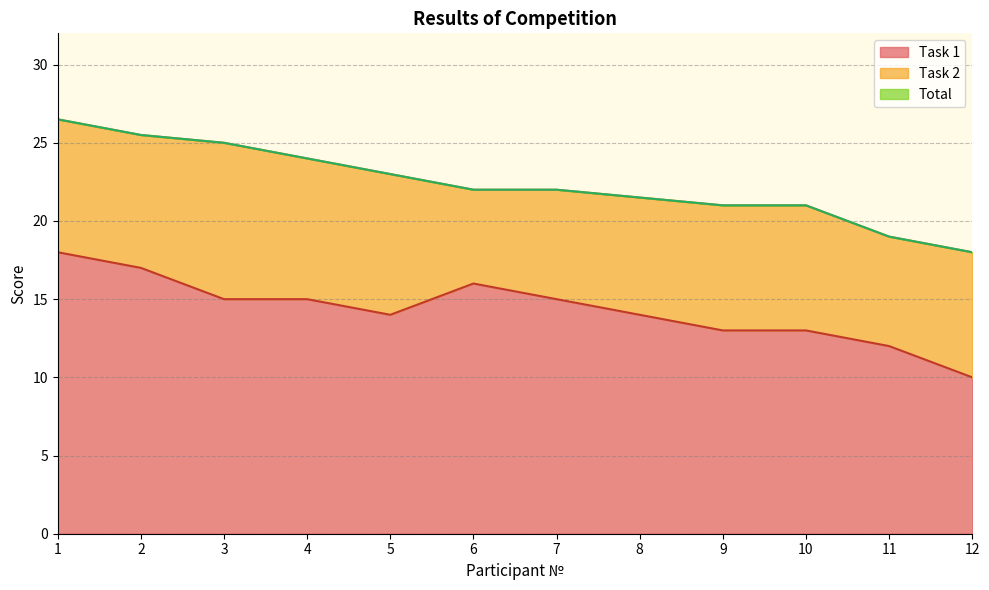

What is the difference between the maximum and minimum values in the Task 1 series?

8.0